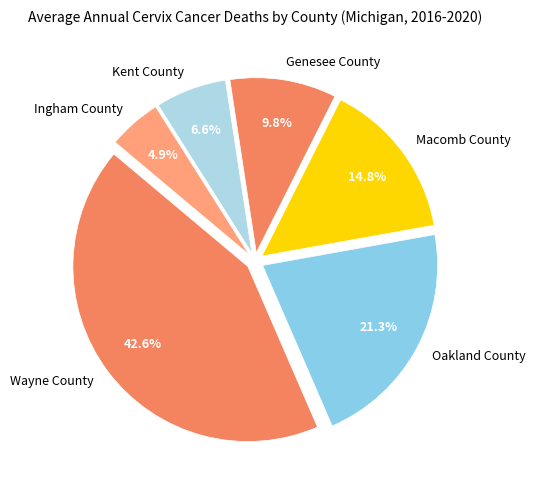

Approximately how many times larger is the value at Genesee County compared to Ingham County?

2.0